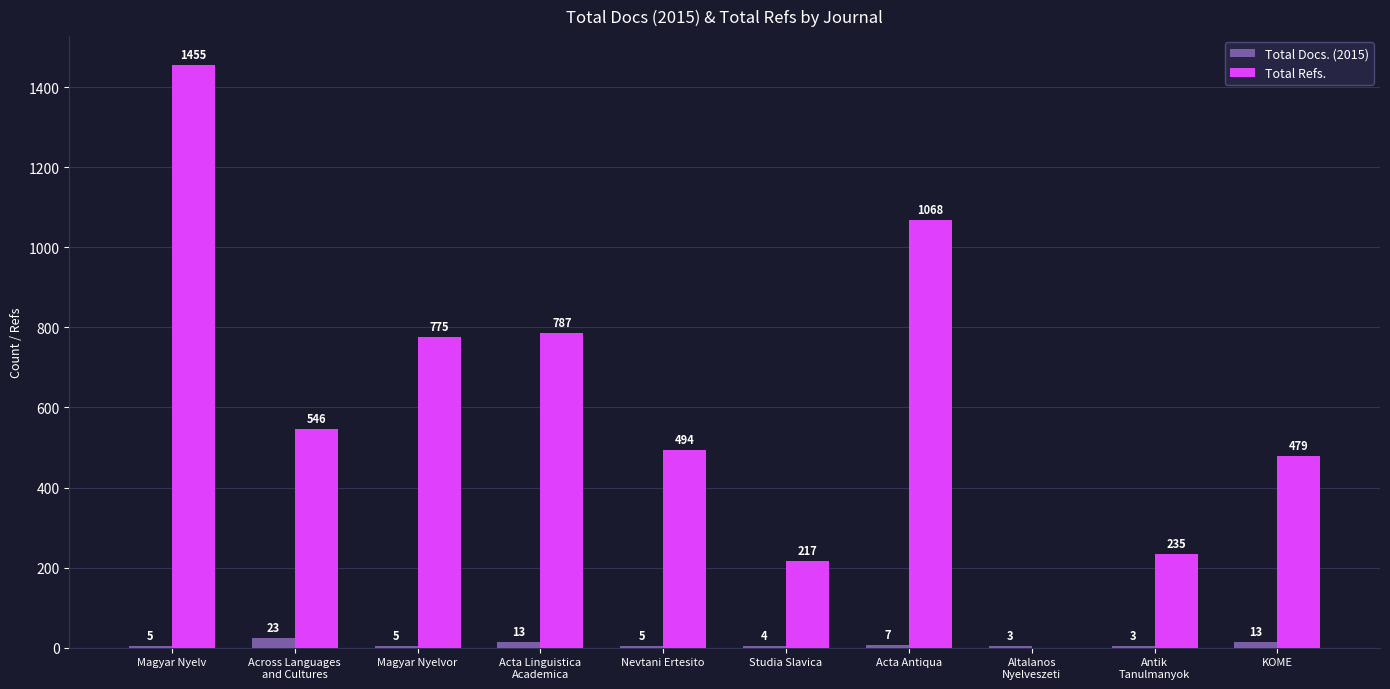

What is the highest value of the Total Docs. (2015) series?

23